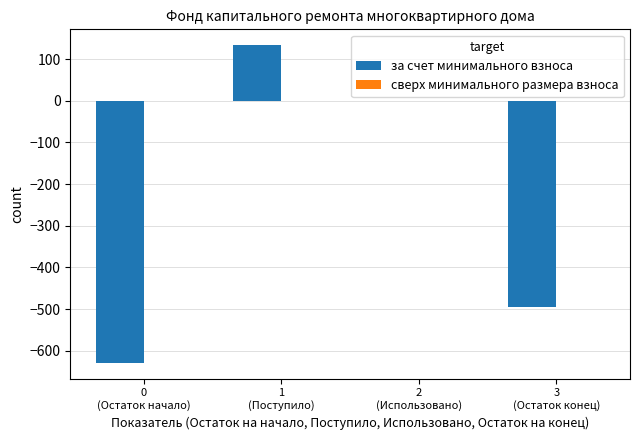

Are the bars horizontal?

No